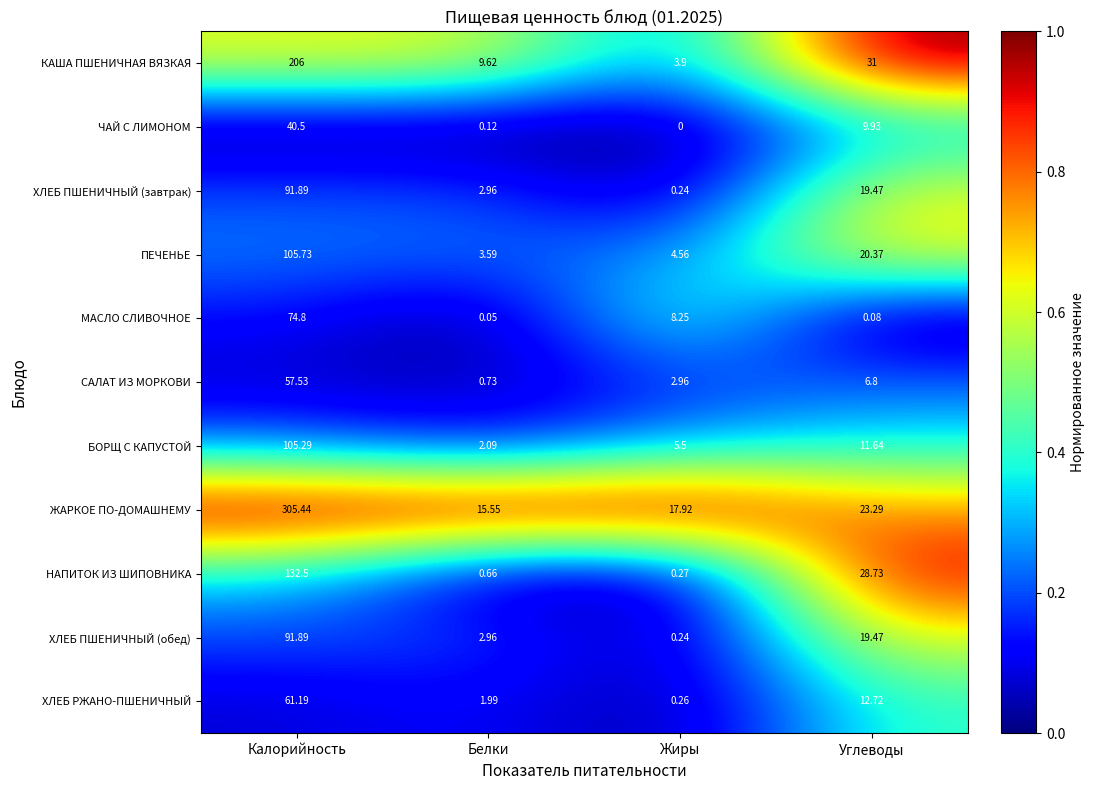

Between Калорийность and Жиры, which series saw the biggest shift?

ЖАРКОЕ ПО-ДОМАШНЕМУ